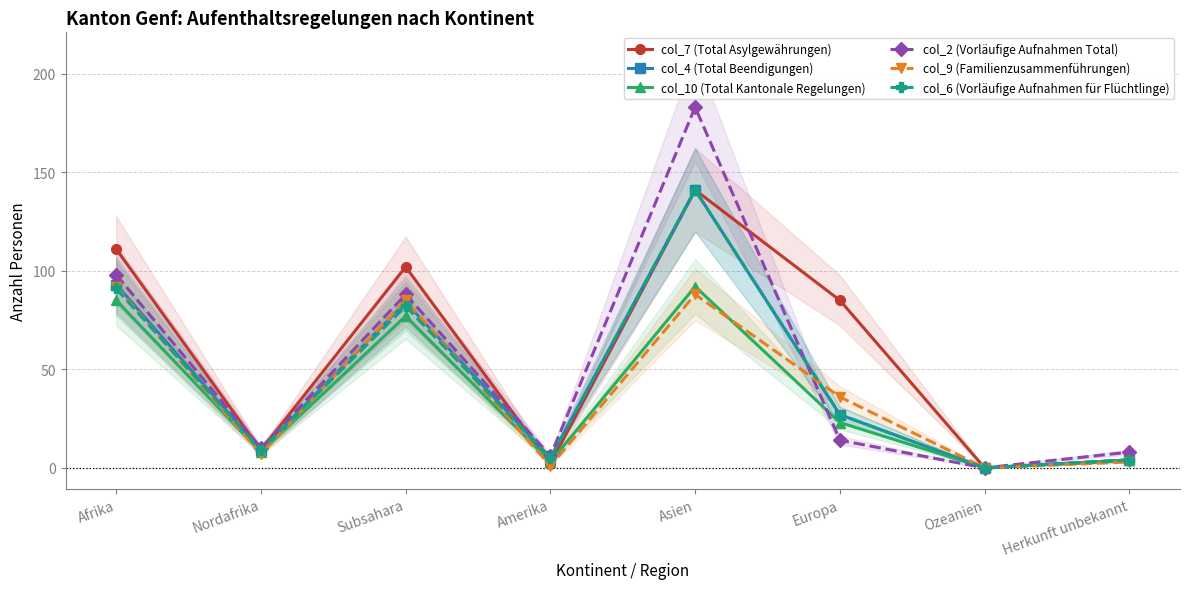

What is the sum of the col_4 (Total Beendigungen) values at Subsahara and Europa?

111